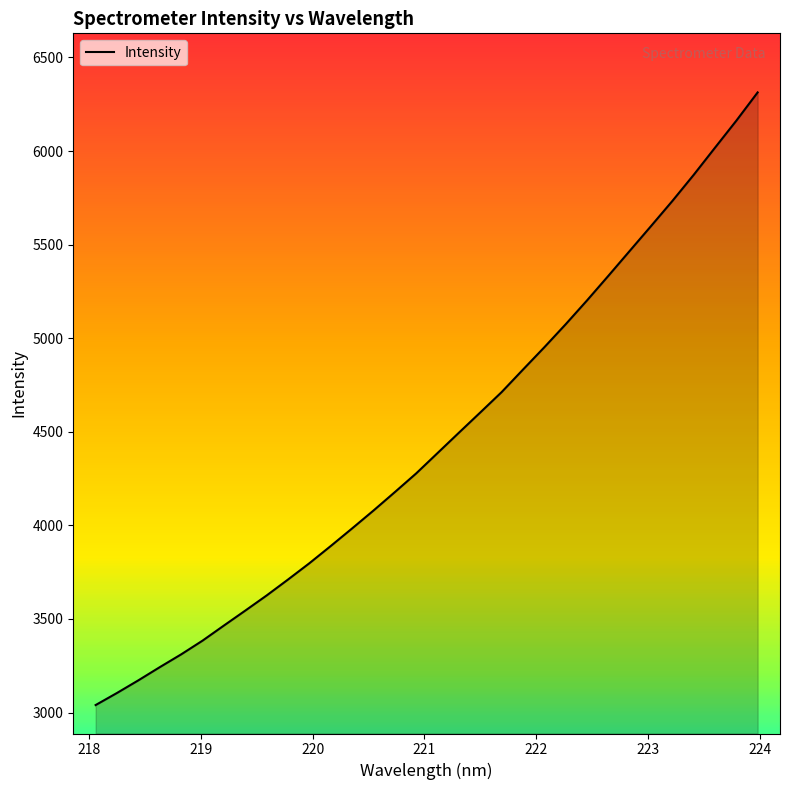

What is the sum of all values?

142560.0